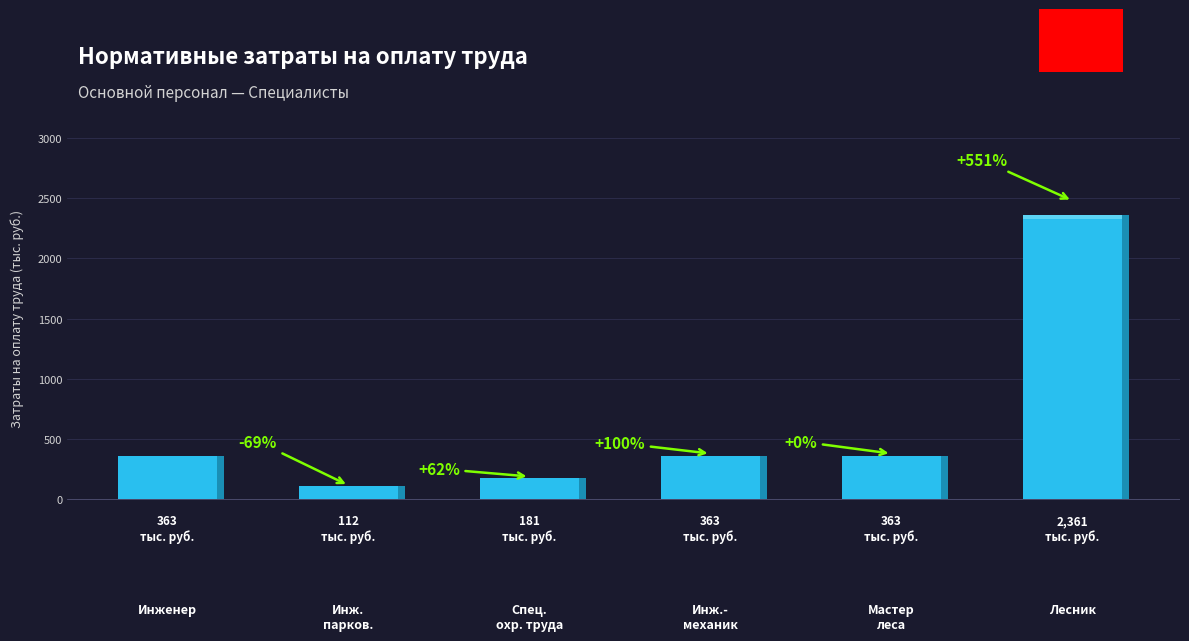

Reading right to left, what are all the values shown in this chart?

2361.3	362.9	362.9	181.4	111.9	362.9